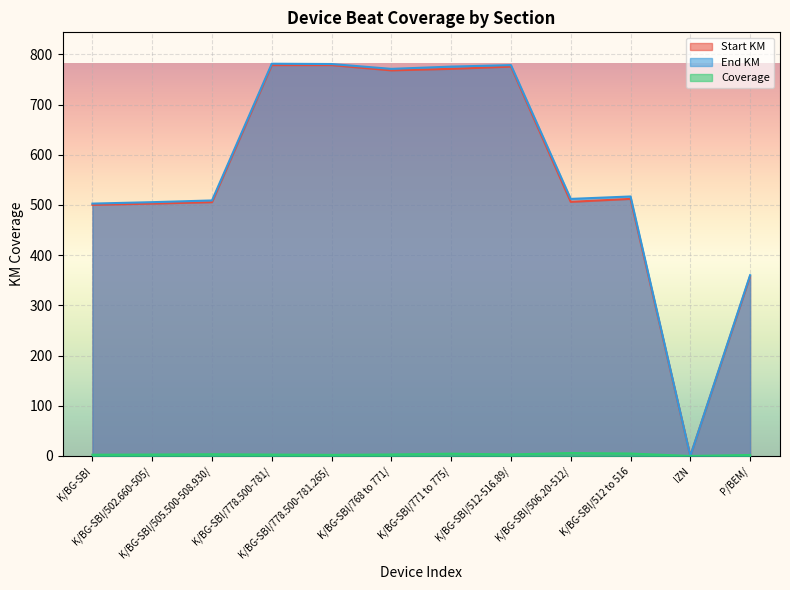

What is the spread (max minus min) of values at P/BEM/?

358.1